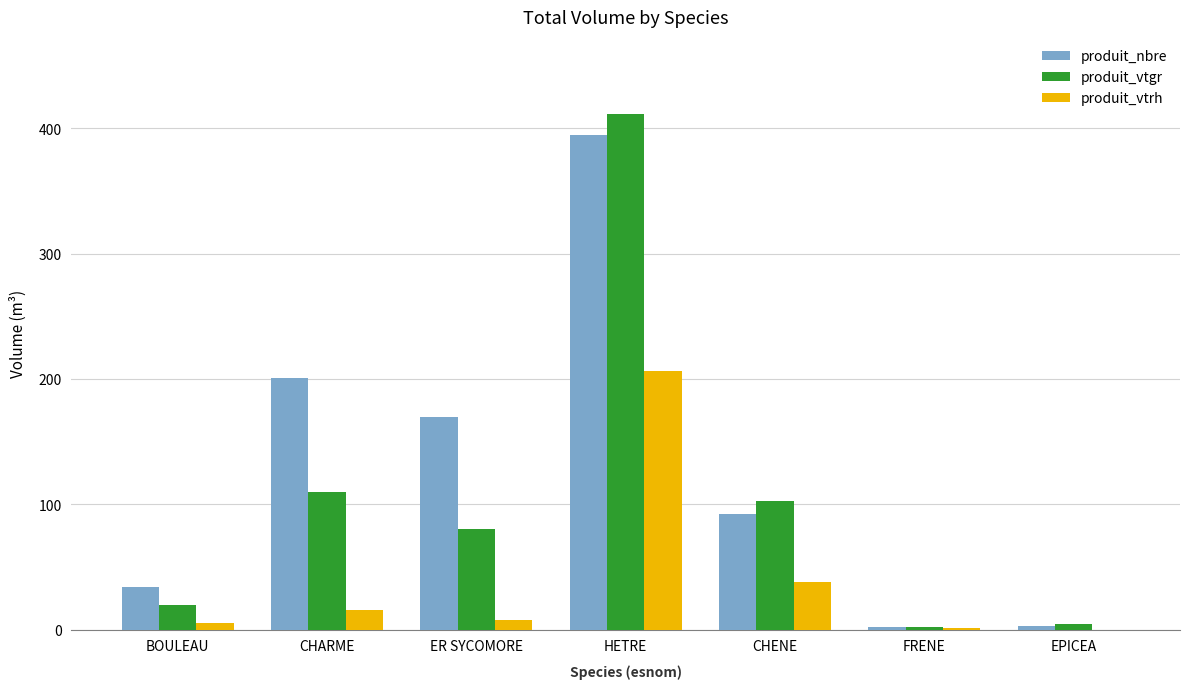

The produit_vtgr series shows 2.0 at FRENE. True or false?

True